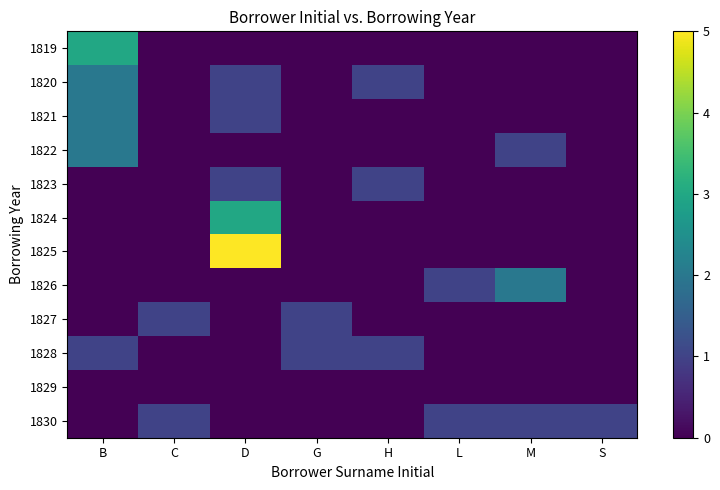

Count the number of data series in this chart.

12